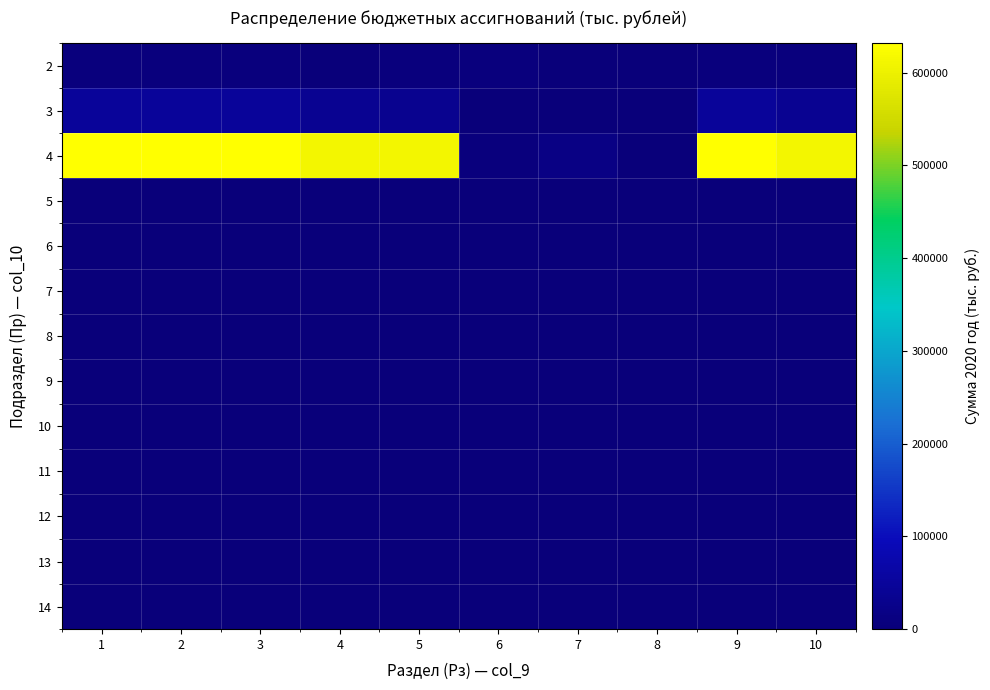

How many distinct data groups are displayed?

13